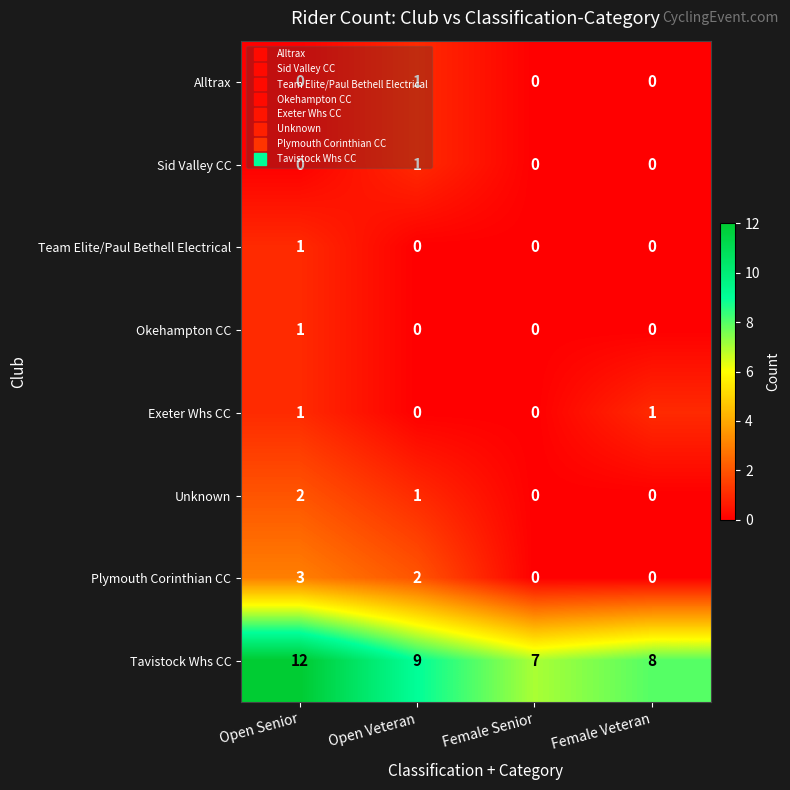

How many positive values does the Sid Valley CC series have?

1